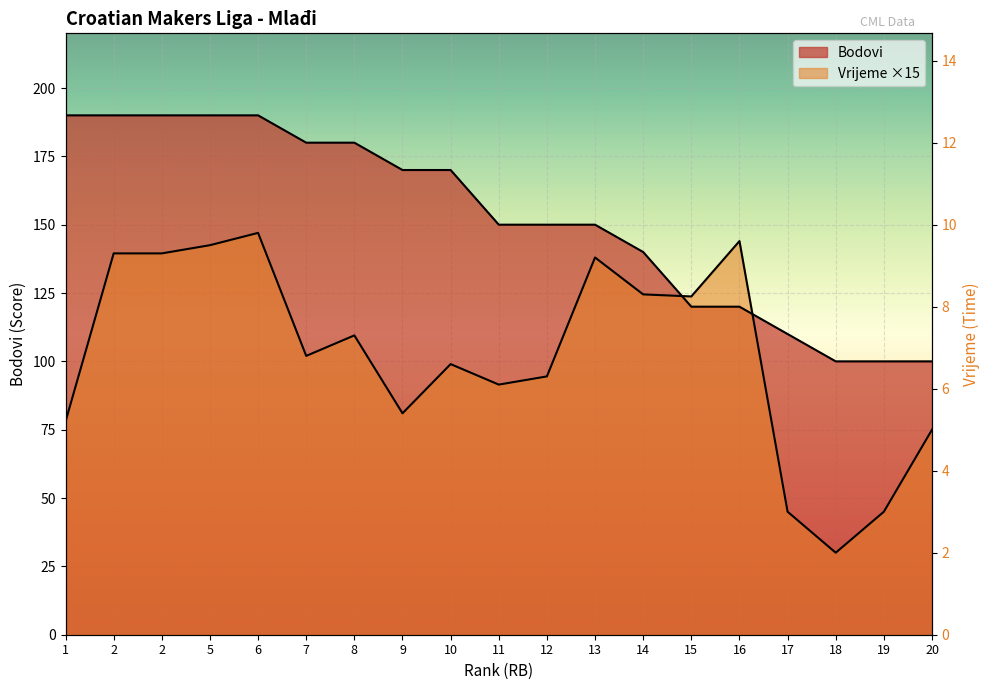

Rank the series by their average value, from highest to lowest.

Bodovi, Vrijeme